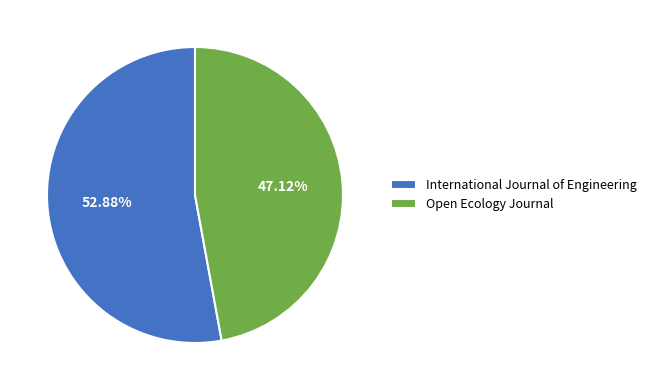

How many slices are in this pie chart?

2